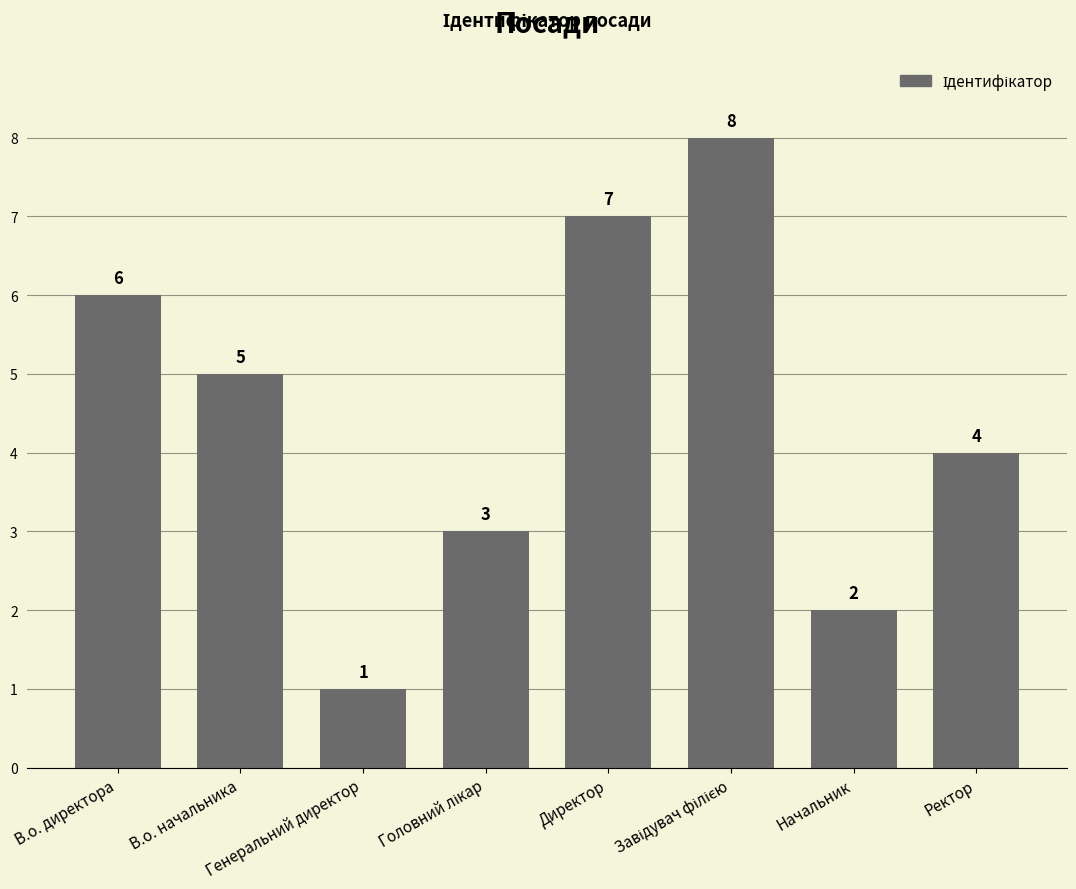

What is the maximum value shown in the chart?

8